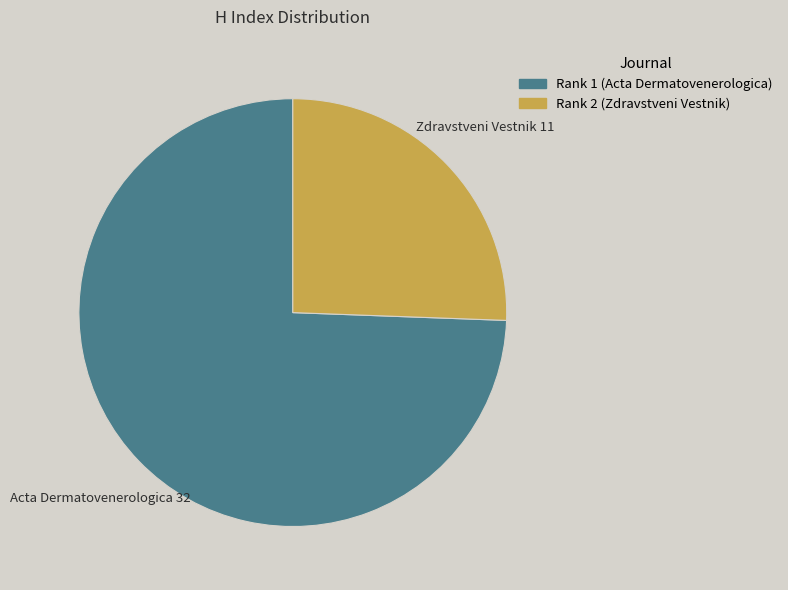

Does any single category account for the majority?

Yes